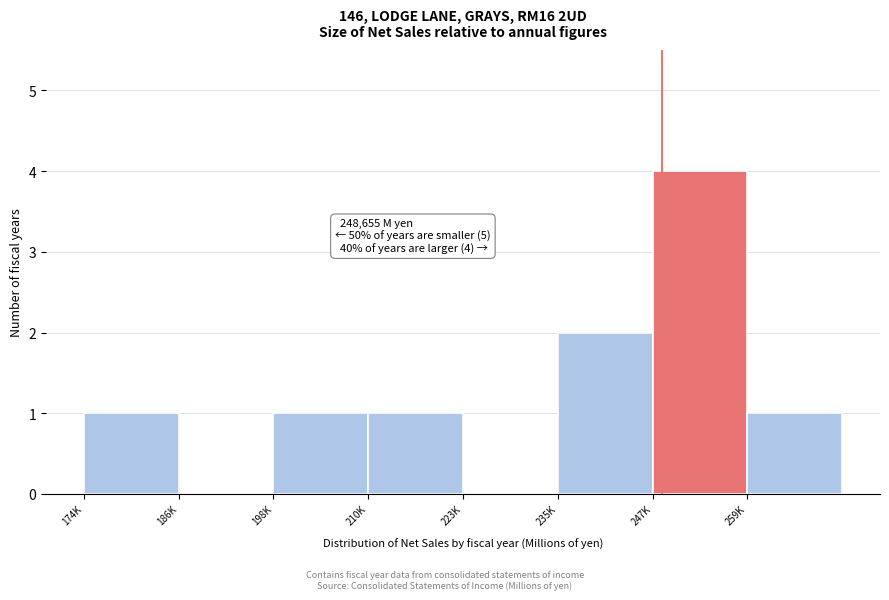

Reading left to right, transcribe all the data shown in this chart.

174K=1	186K=0	198K=1	210K=1	223K=0	235K=2	247K=4	259K=1